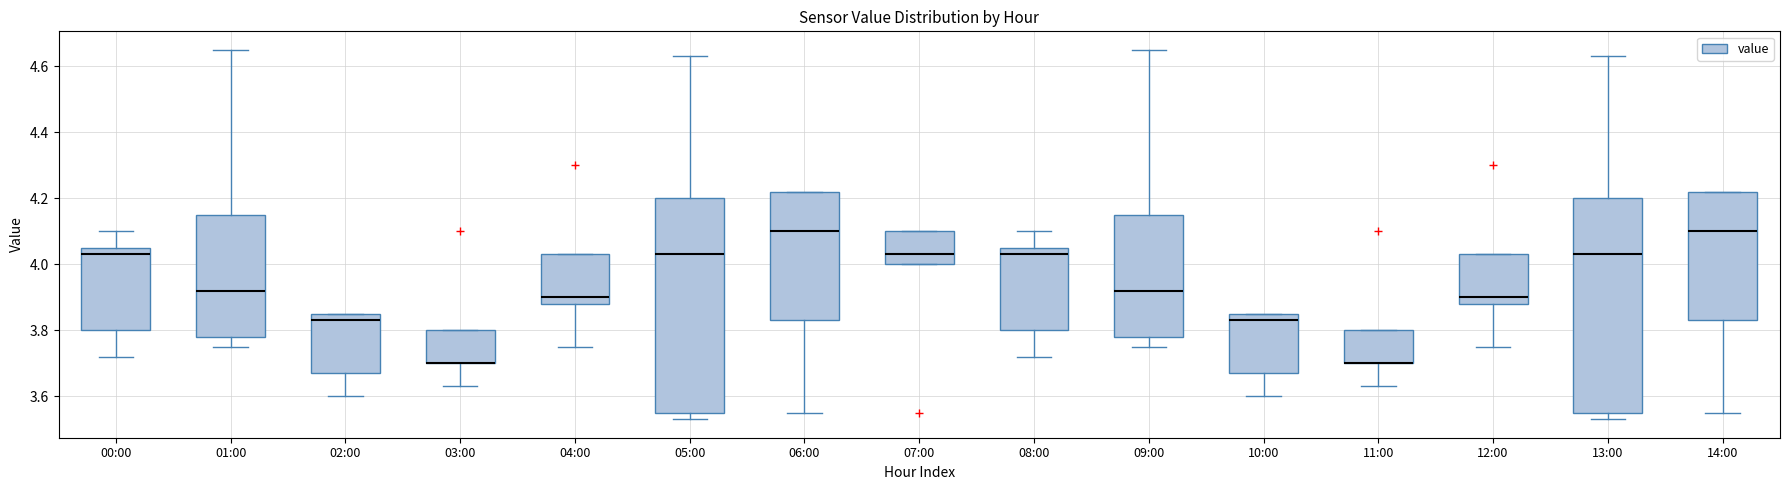

Where does the median line of the box for 07:00 sit on the y-axis? The values are not printed on the chart, so give them approximately, as read against the axis.

4.04